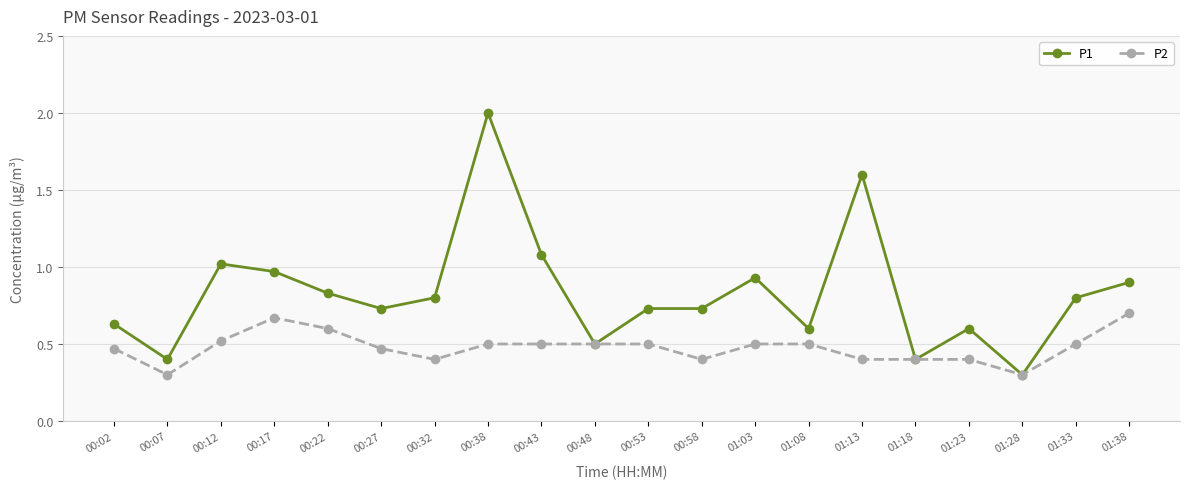

Which series has the widest spread of values?

P1